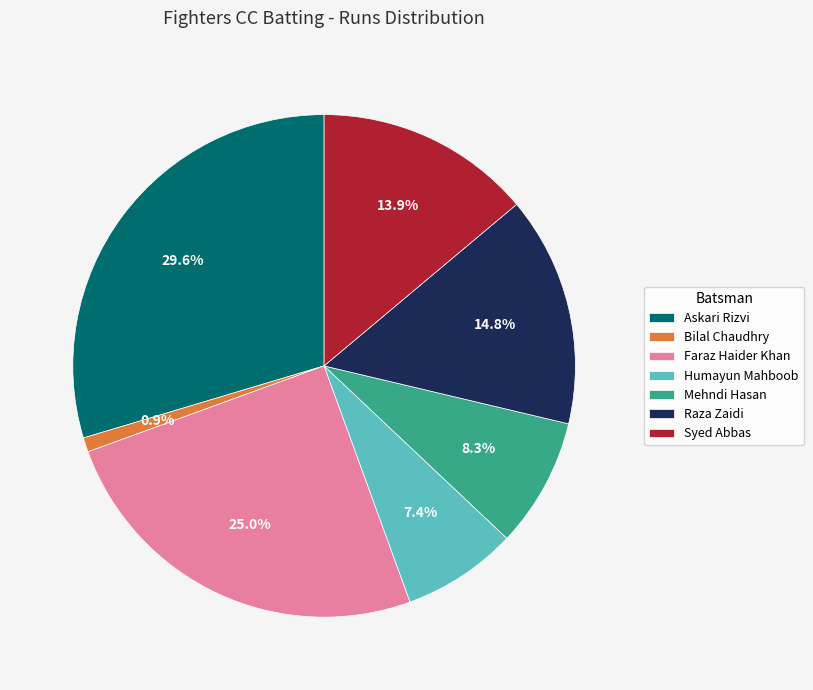

The Mehndi Hasan slice represents 8% of the pie. True or false?

True